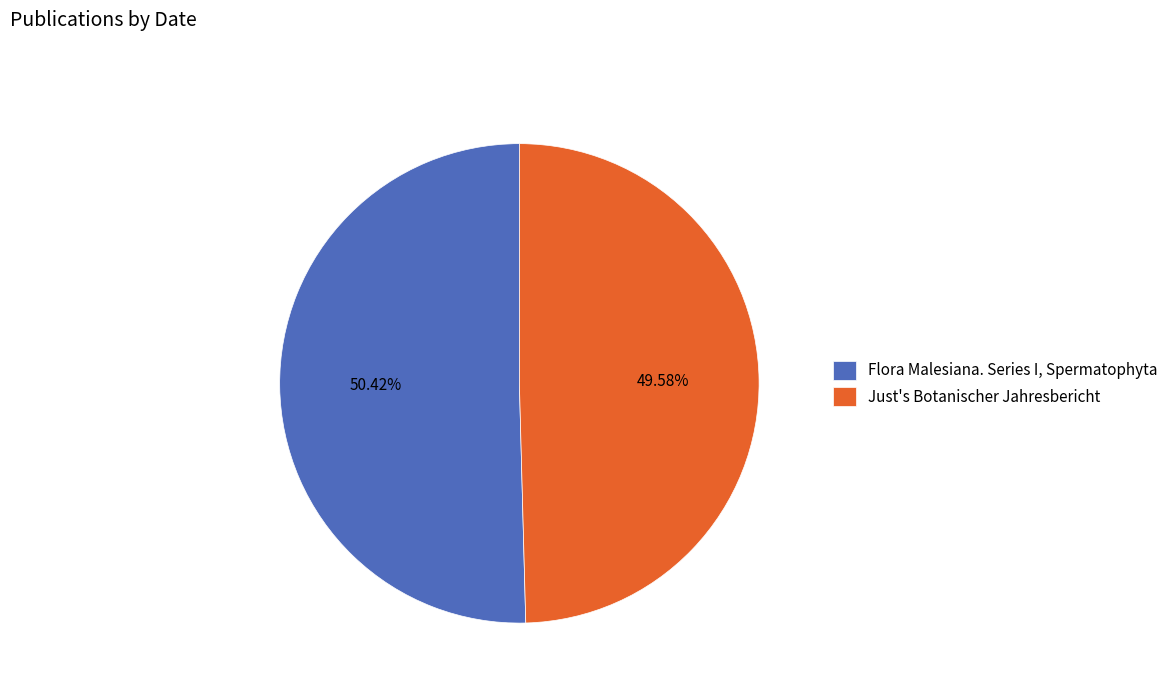

The Just's Botanischer Jahresbericht slice represents 50% of the pie. True or false?

True